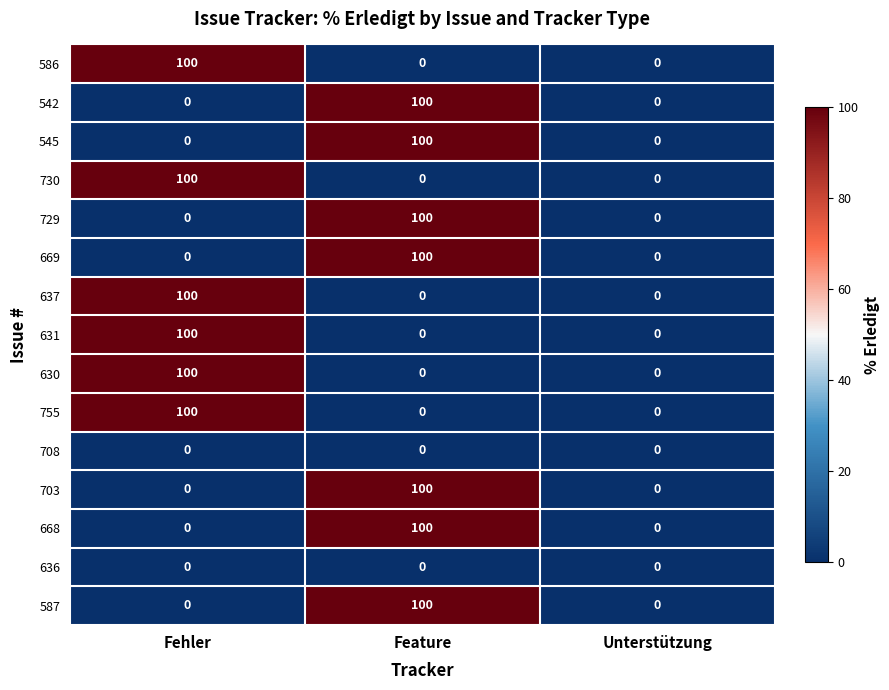

At which category is the sum across all series the highest?

Feature